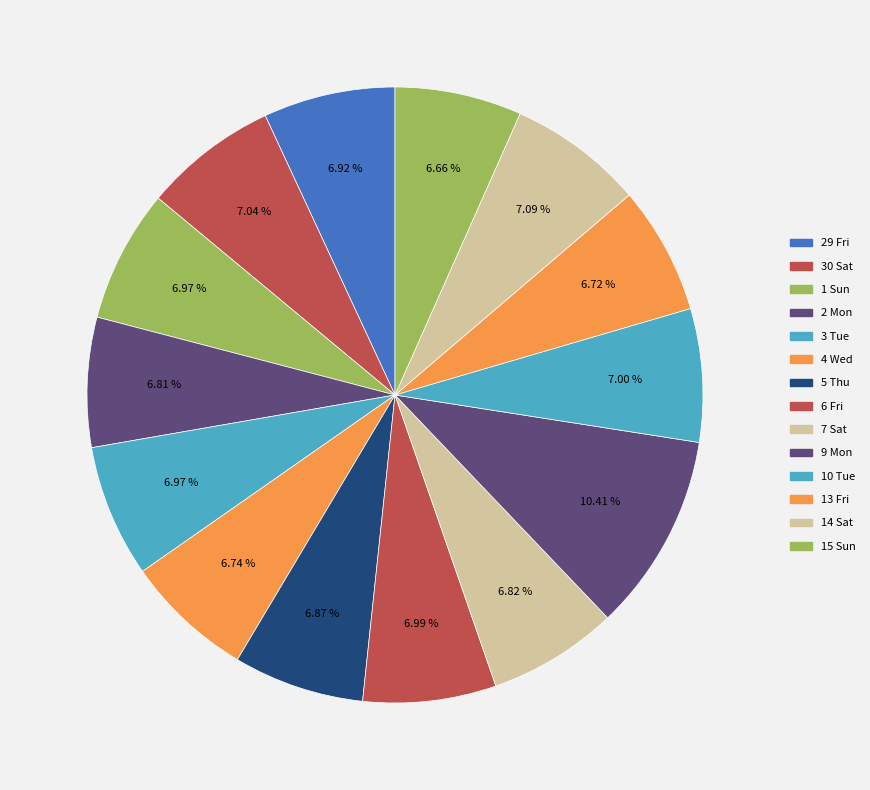

Count the number of slices in the pie.

14